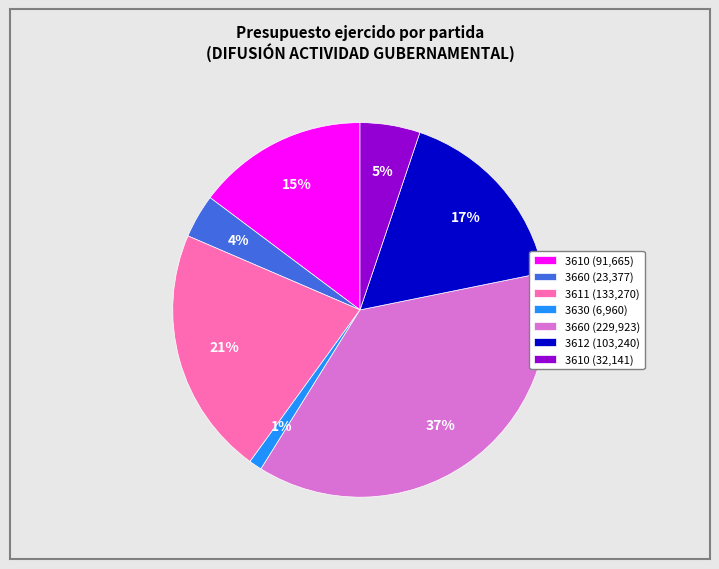

True or false: 3660 (229,923) accounts for 37% of the total.

True